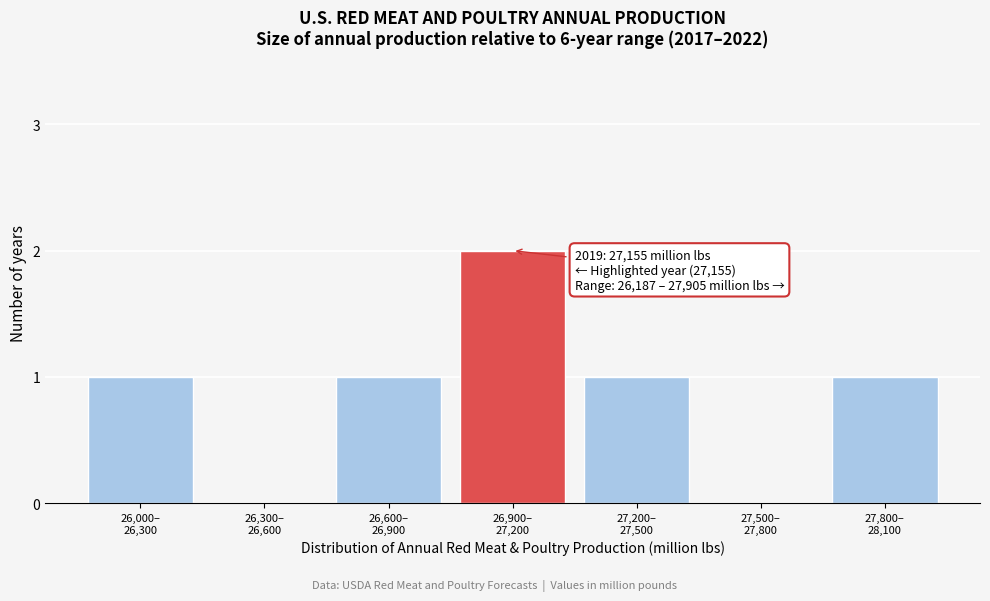

What is the sum of all values?

6